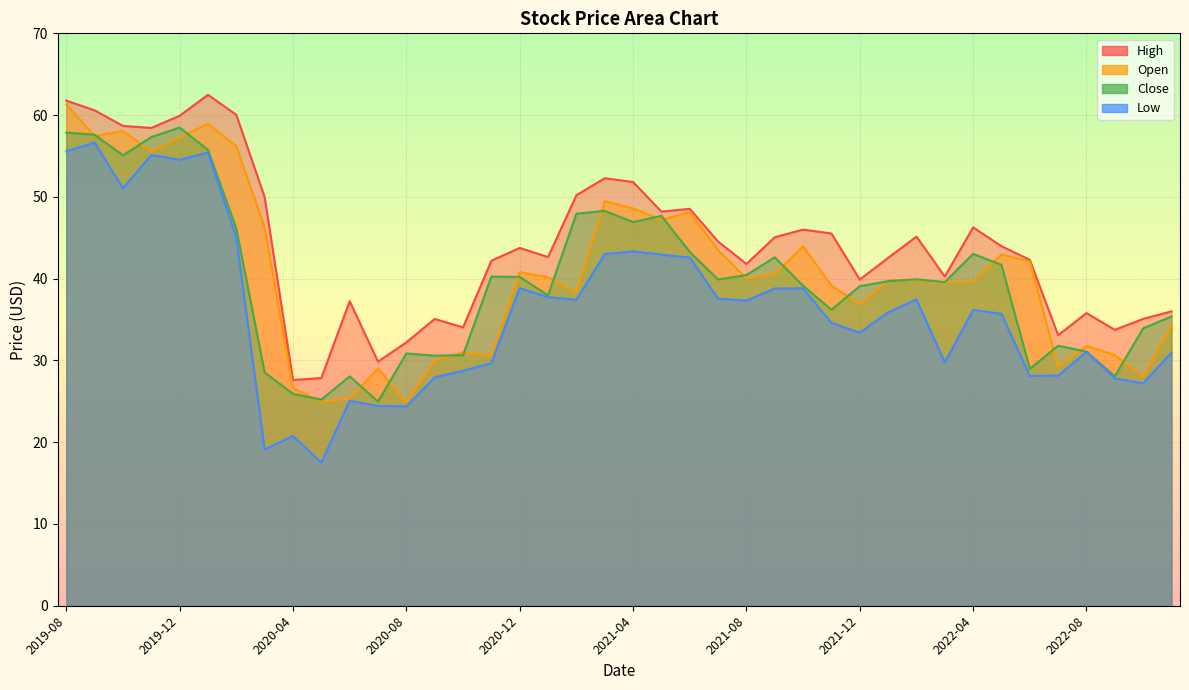

What is the label of the 11th point from the left?

2020-06